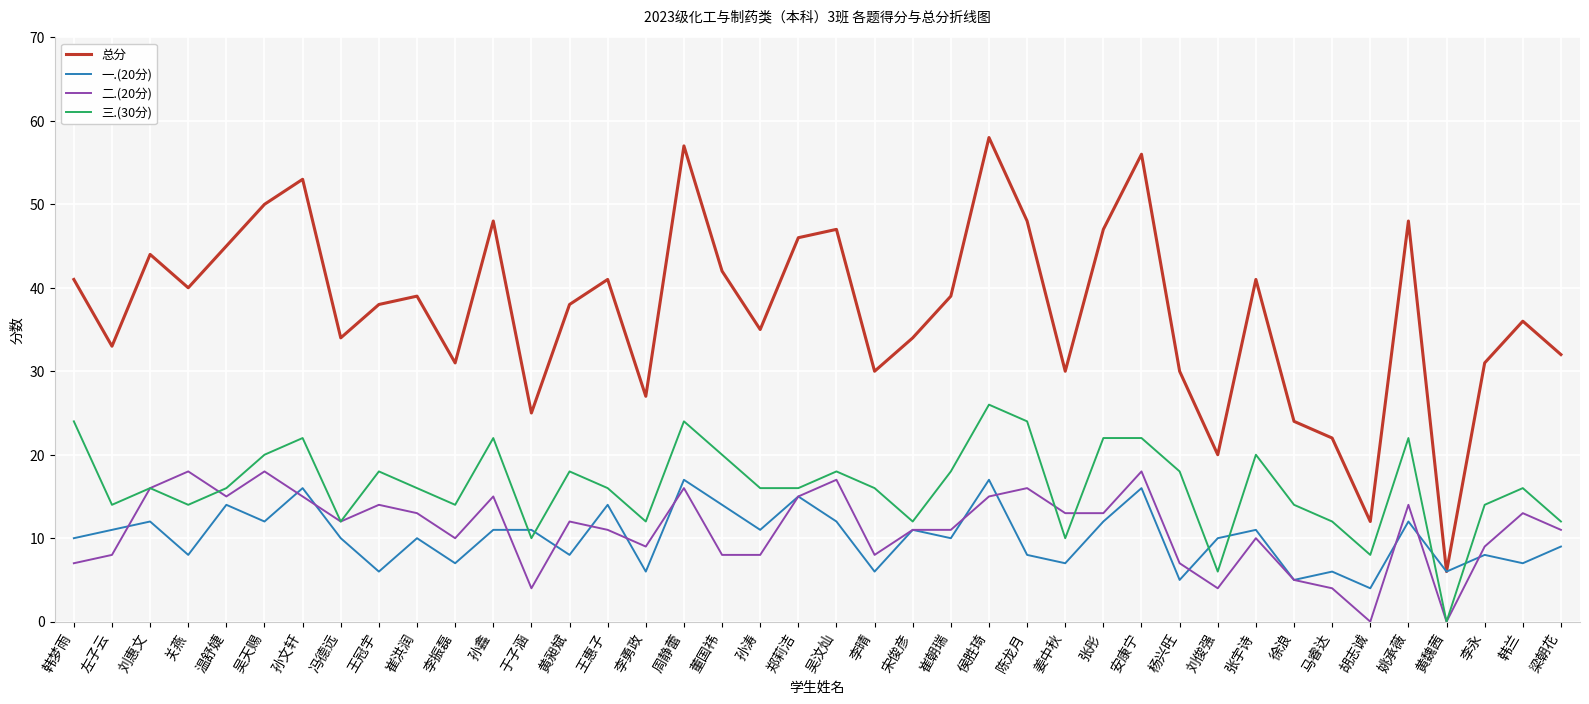

True or false: 总分 and 二.(20分) intersect in this chart.

False